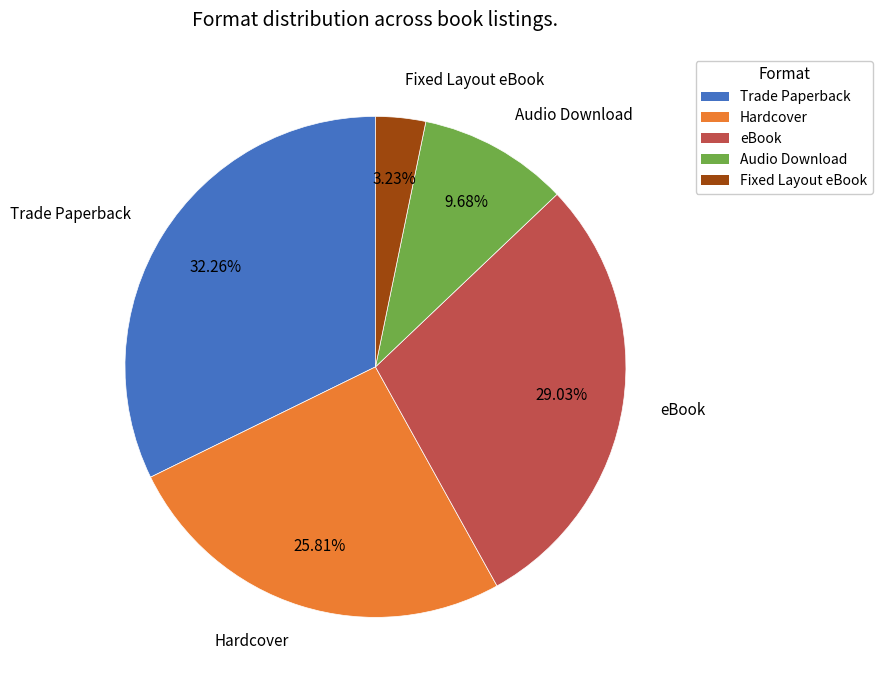

What portion of the pie excludes Fixed Layout eBook?

96.8%